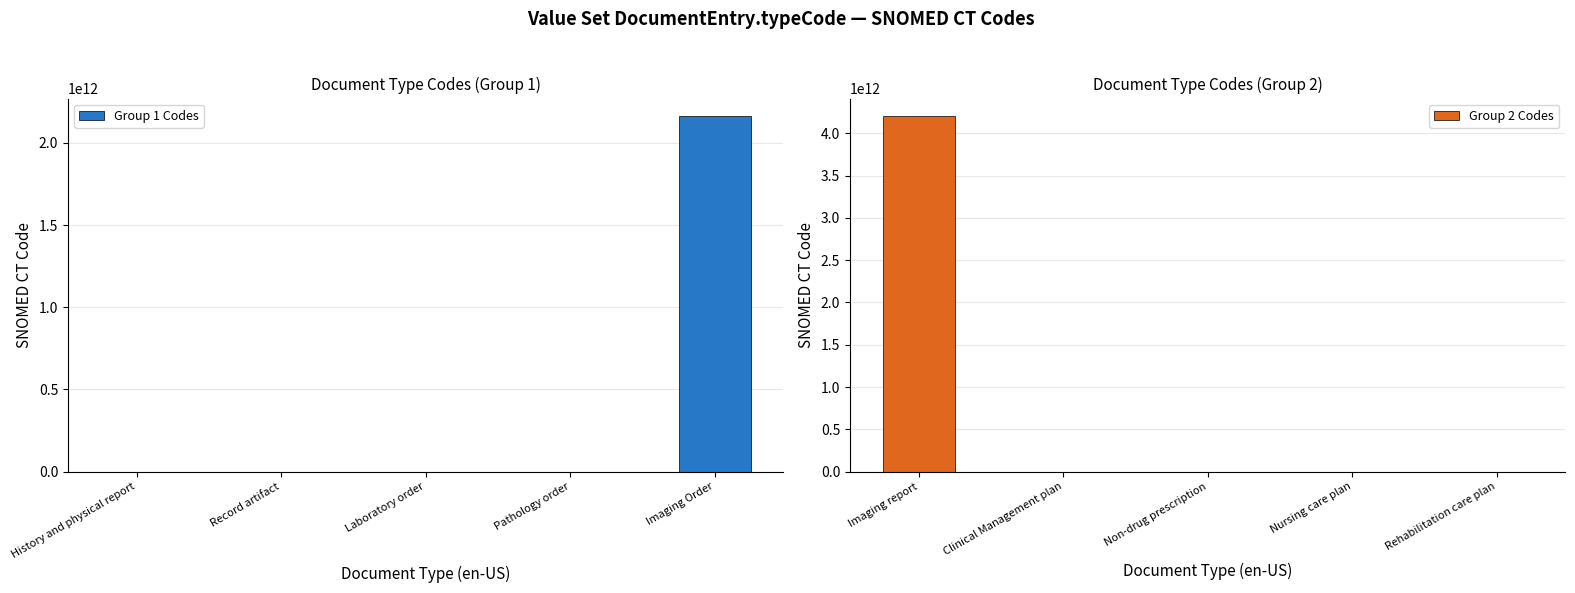

What is the lowest value of the Group 2 Codes series?

736055001